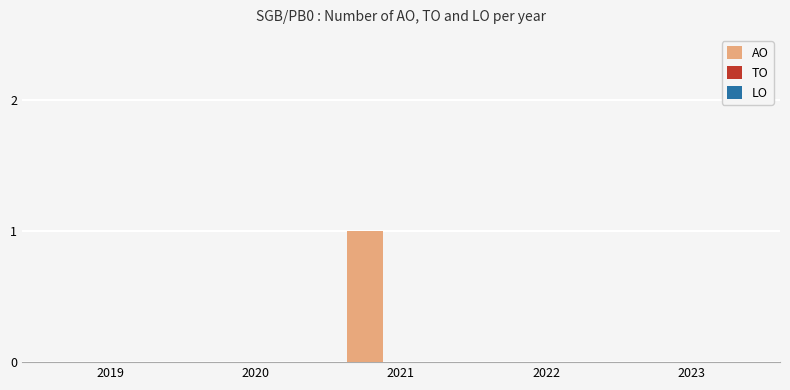

What is the change in value from 2020 to 2021?

+1